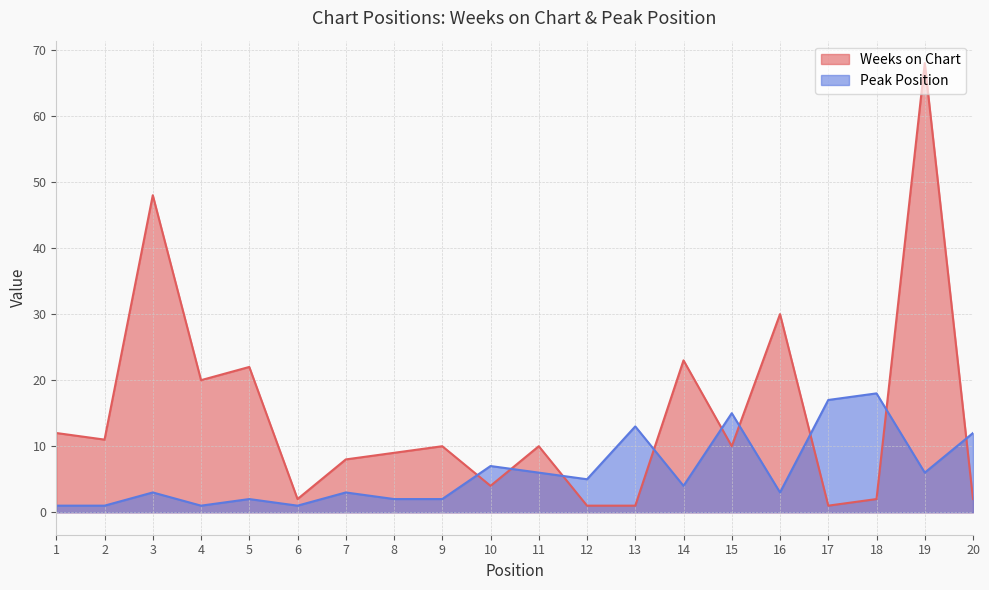

True or false: Peak Position and Weeks on Chart intersect in this chart.

True